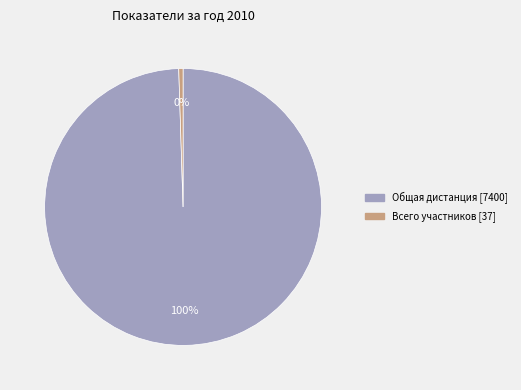

Is there any slice that represents more than half of the pie?

Yes